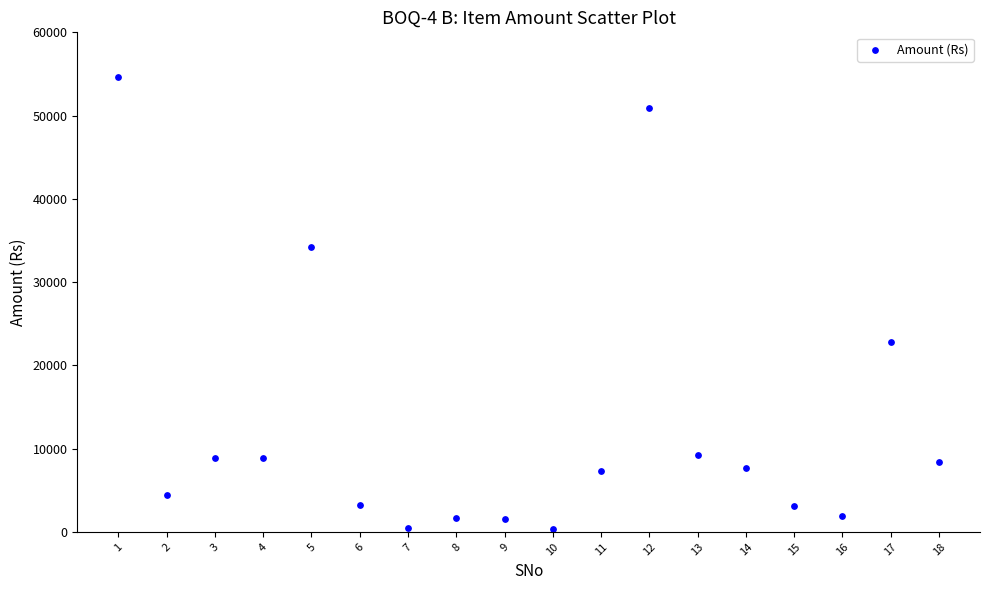

What is the range of Y values (max minus min)?

54276.0